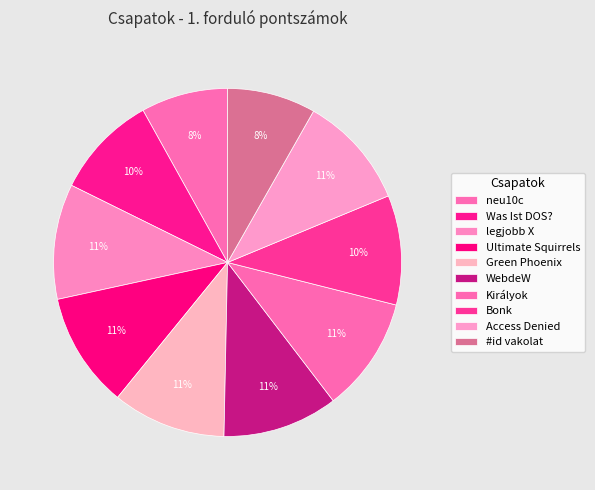

Count the number of slices in the pie.

10